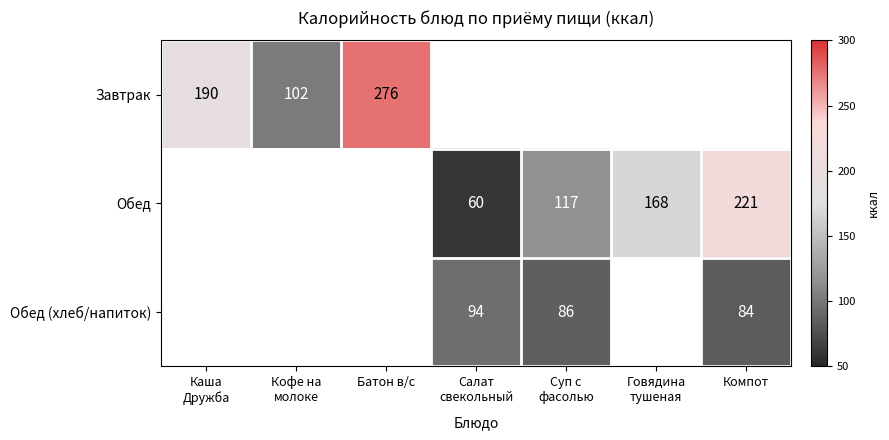

The Обед (хлеб/напиток) series shows 84 at Компот. True or false?

True